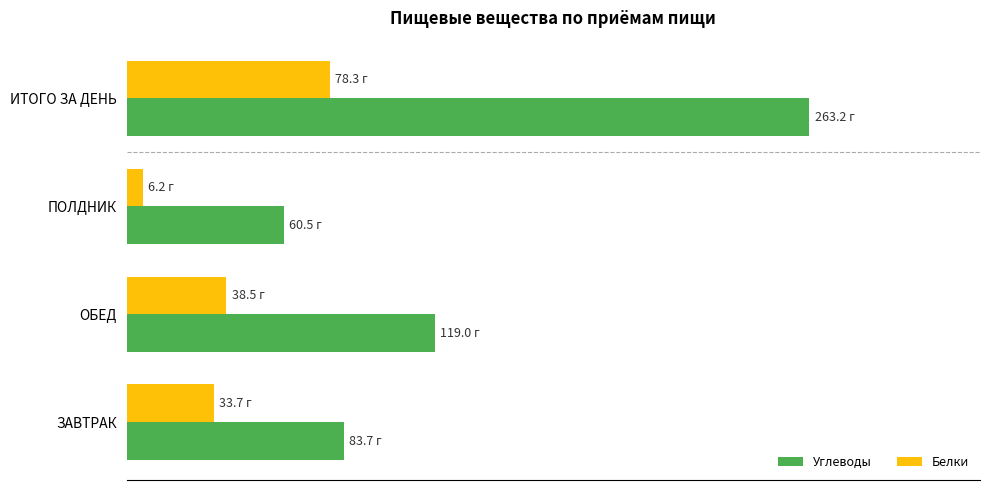

Which series has the largest range (max minus min)?

Углеводы